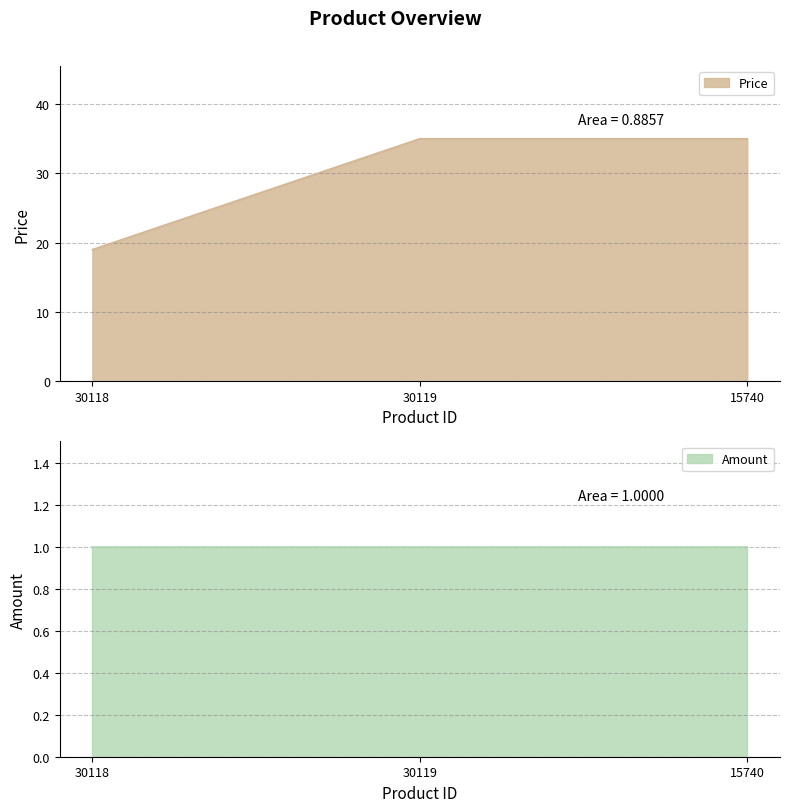

Reading left to right, list all the values displayed in this chart.

19	35	35